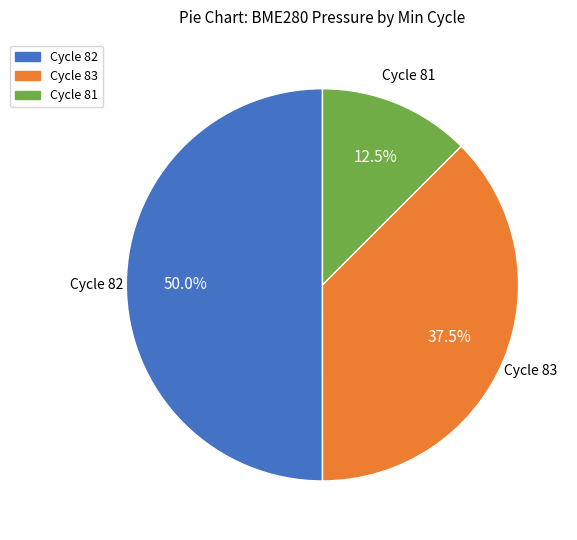

Count the number of slices in the pie.

3